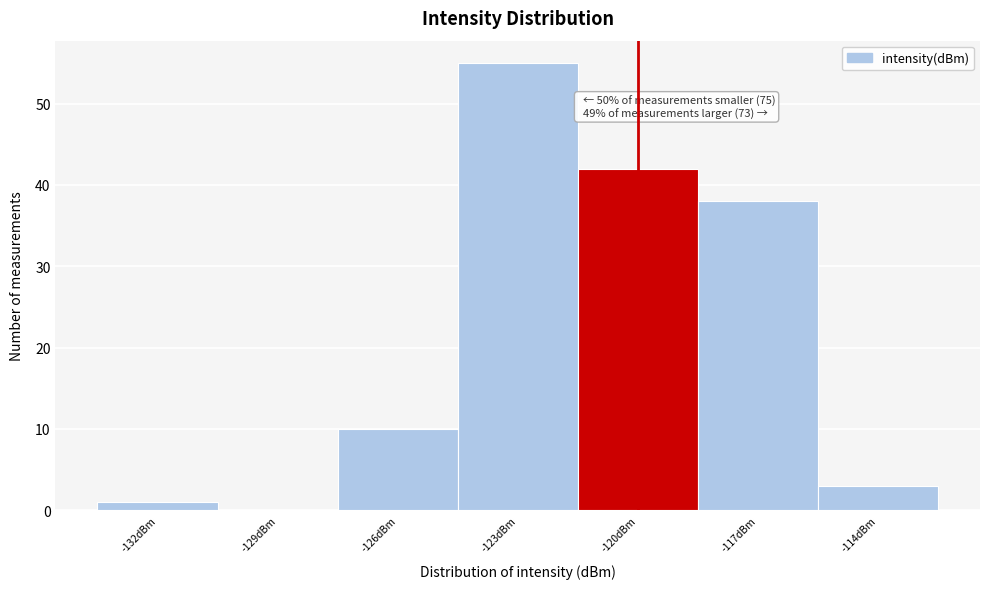

Reading left to right, what are all the values shown in this chart?

-132dBm=1	-129dBm=0	-126dBm=10	-123dBm=55	-120dBm=42	-117dBm=38	-114dBm=3